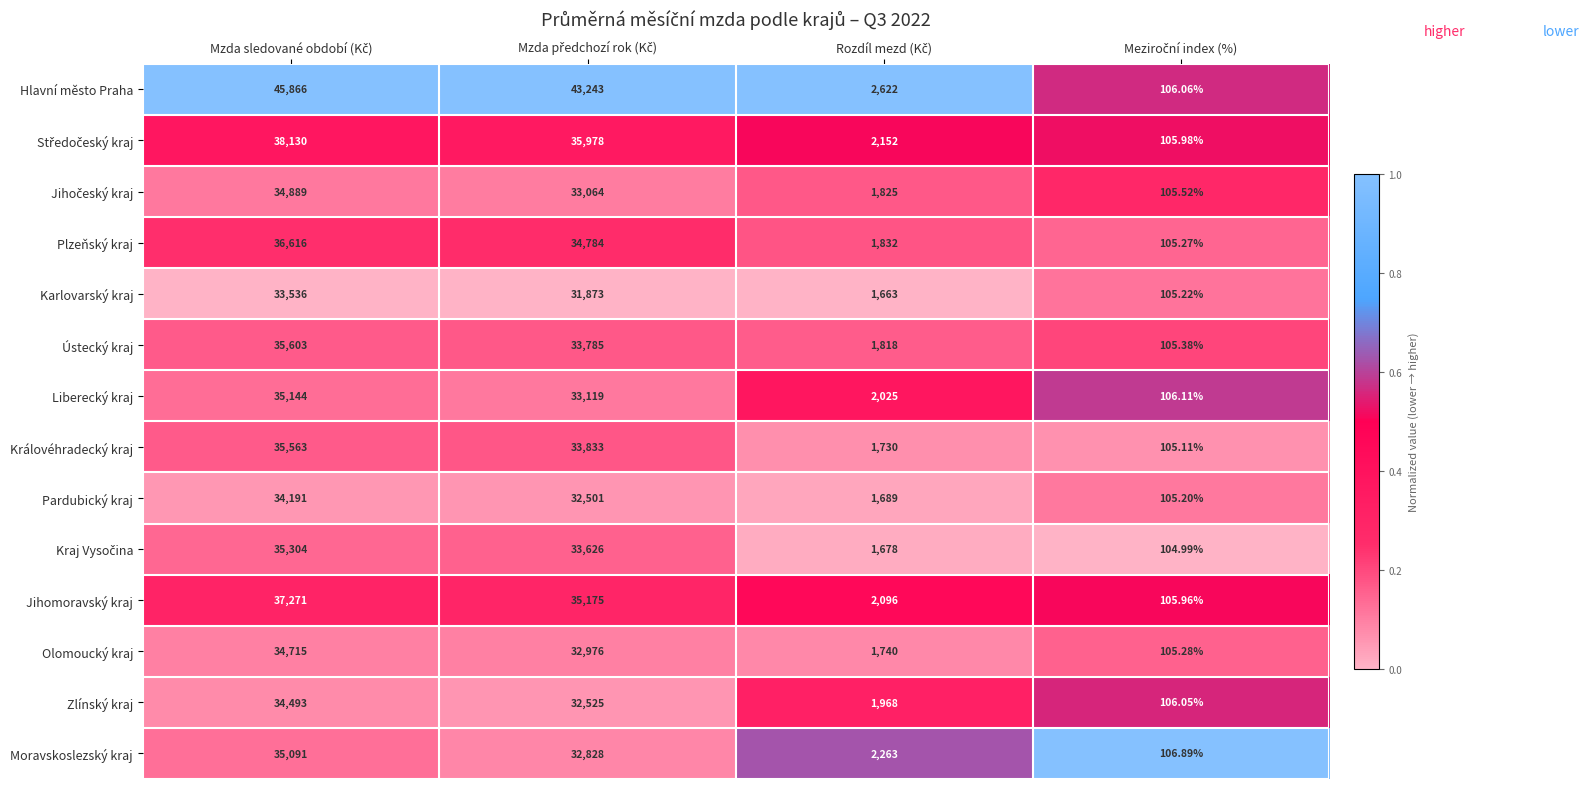

Which series has the largest range (max minus min)?

Hlavní město Praha